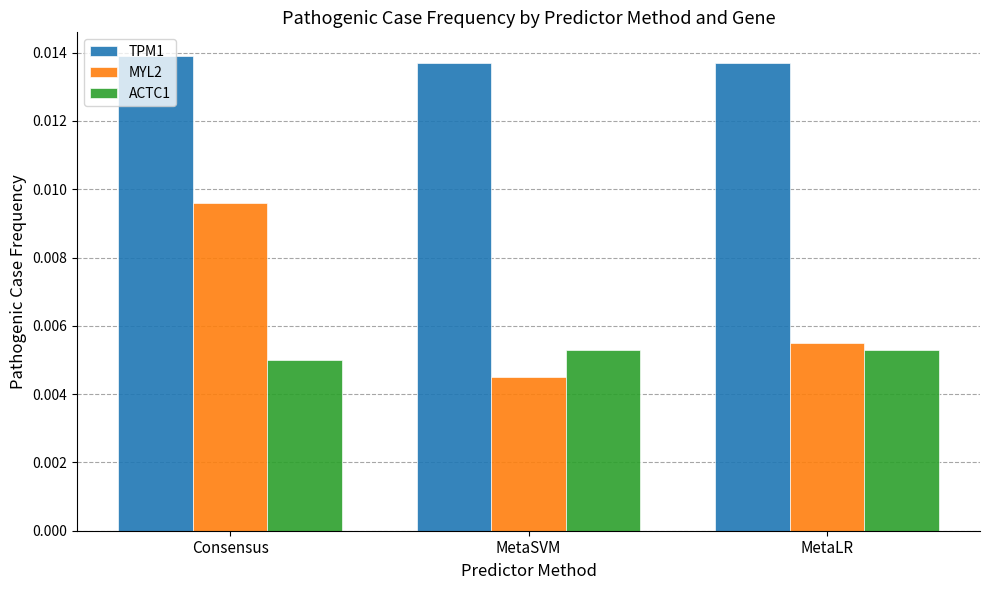

Which series has the largest total across all categories?

TPM1